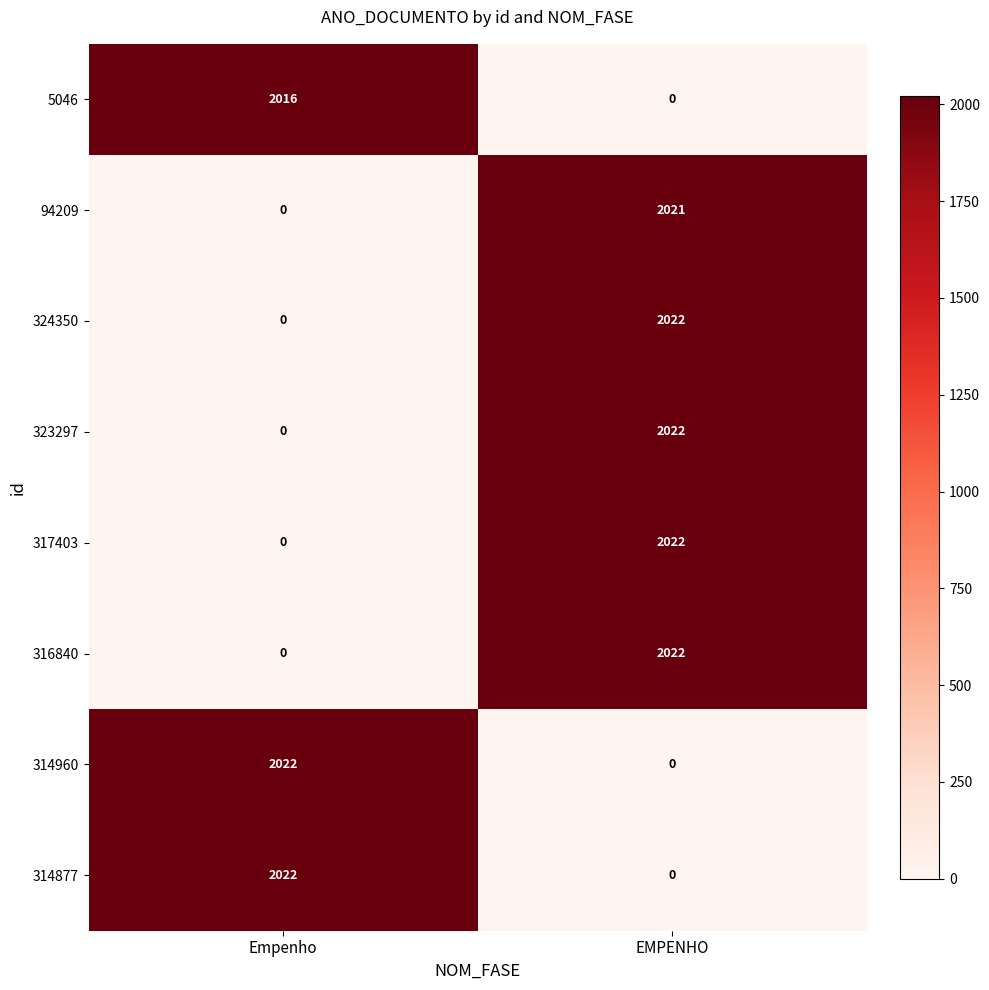

Is it true that 5046 equals 0 at EMPENHO?

True